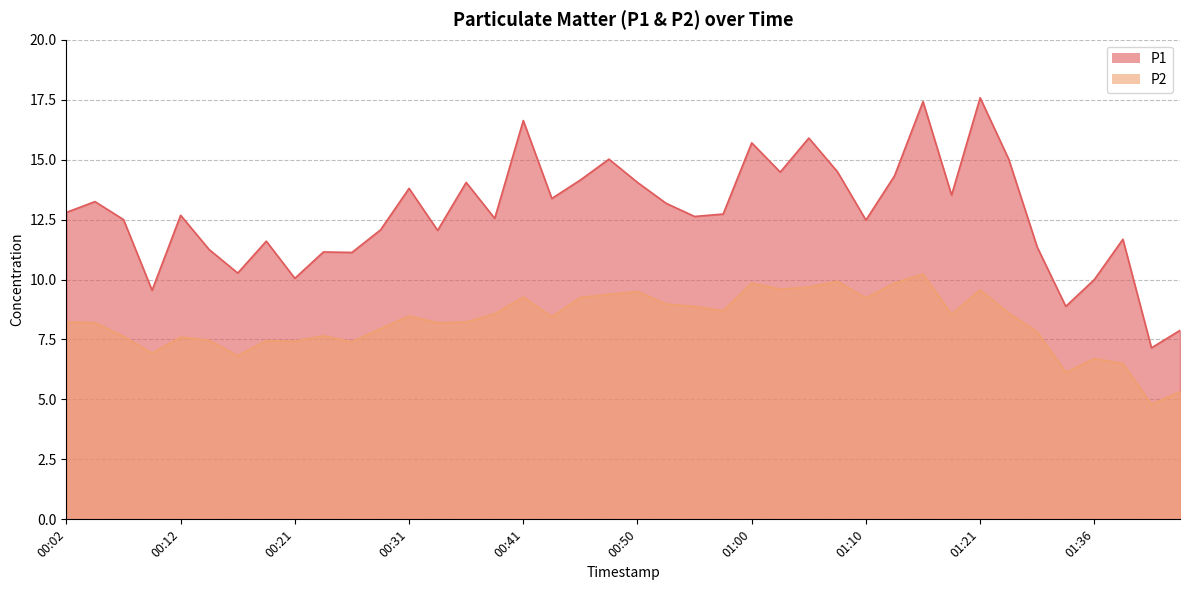

In P2, how many points are higher than both neighbors (excluding endpoints)?

11